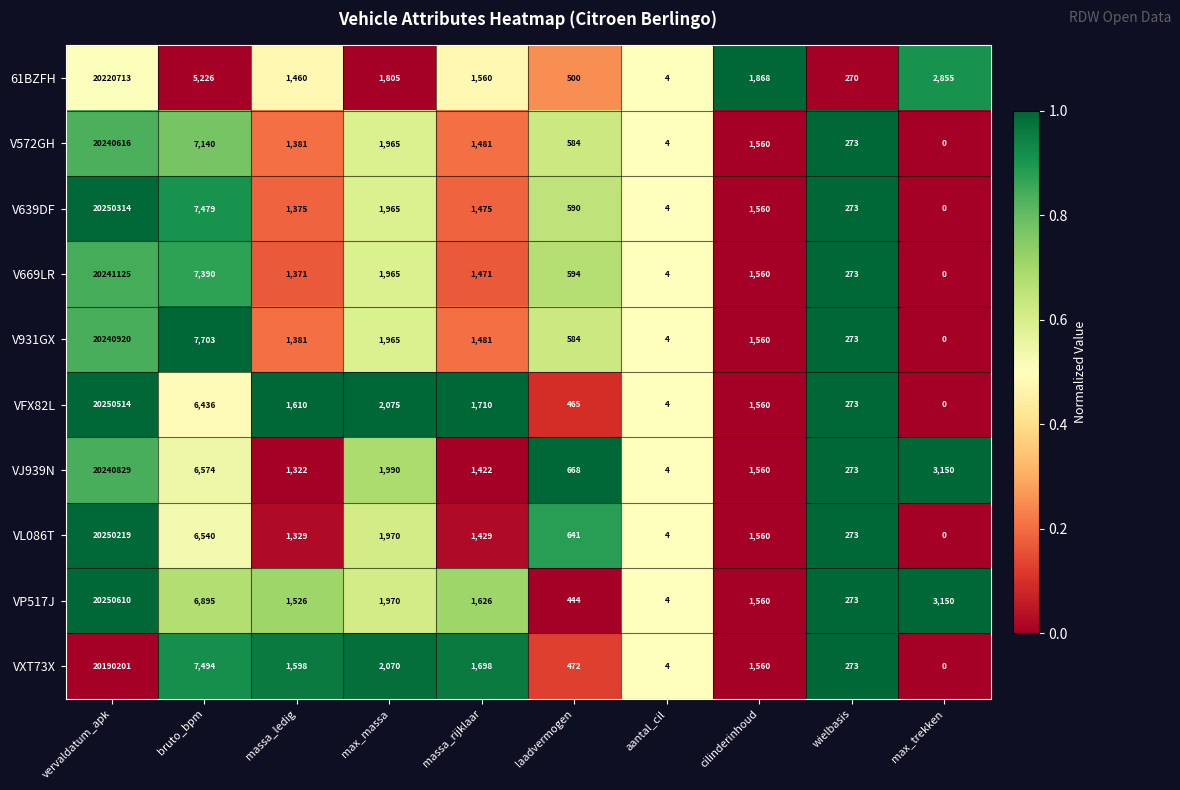

Which category has the highest value across all series?

vervaldatum_apk